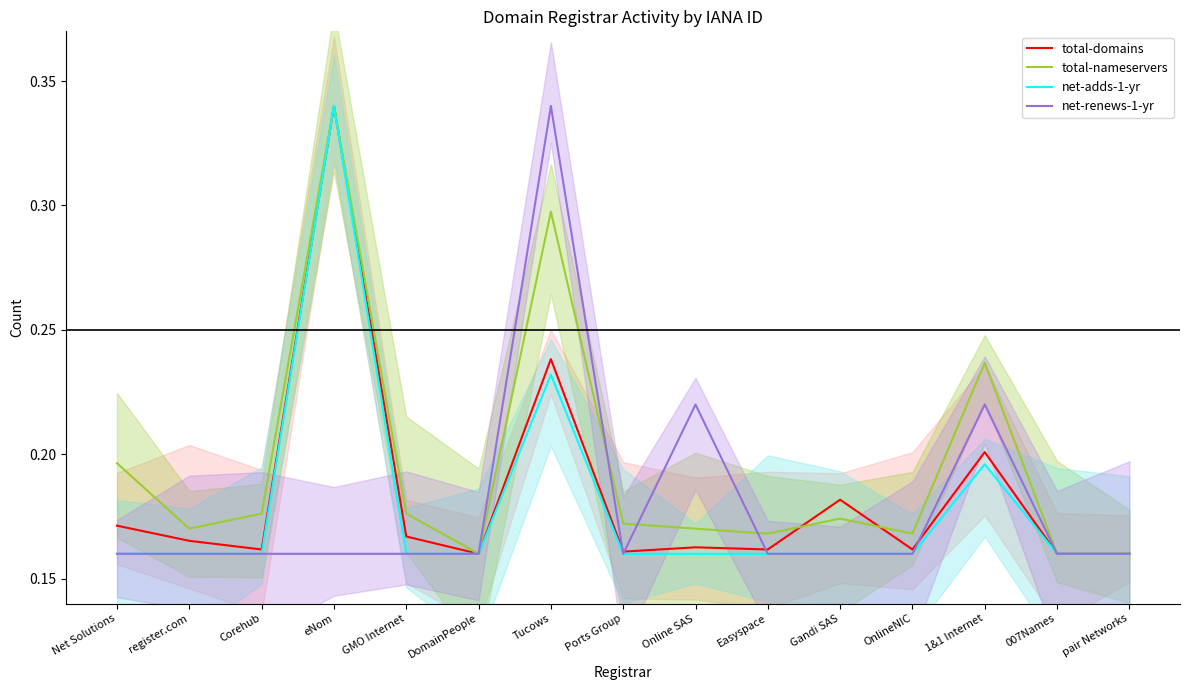

True or false: net-adds-1-yr and total-nameservers intersect in this chart.

False